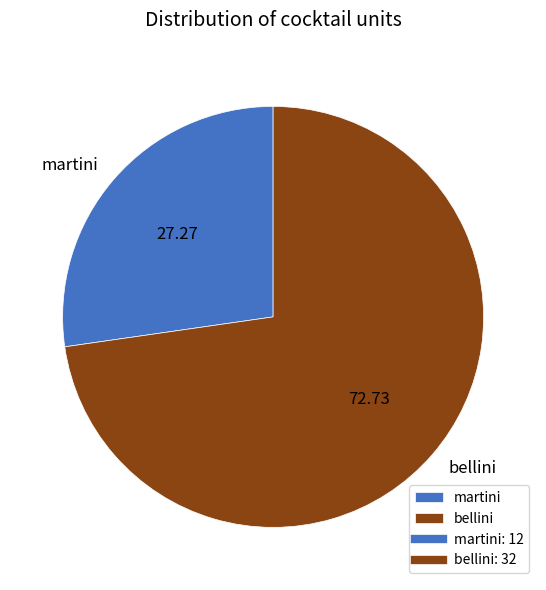

Do bellini and martini together represent more than half of the pie?

Yes